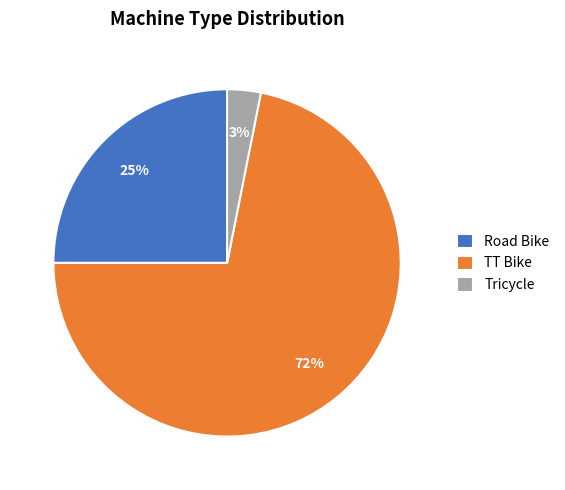

Which slice is the largest?

TT Bike